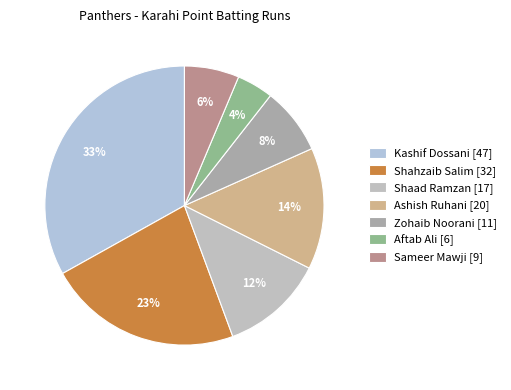

Which category has the smallest portion of the pie?

Aftab Ali